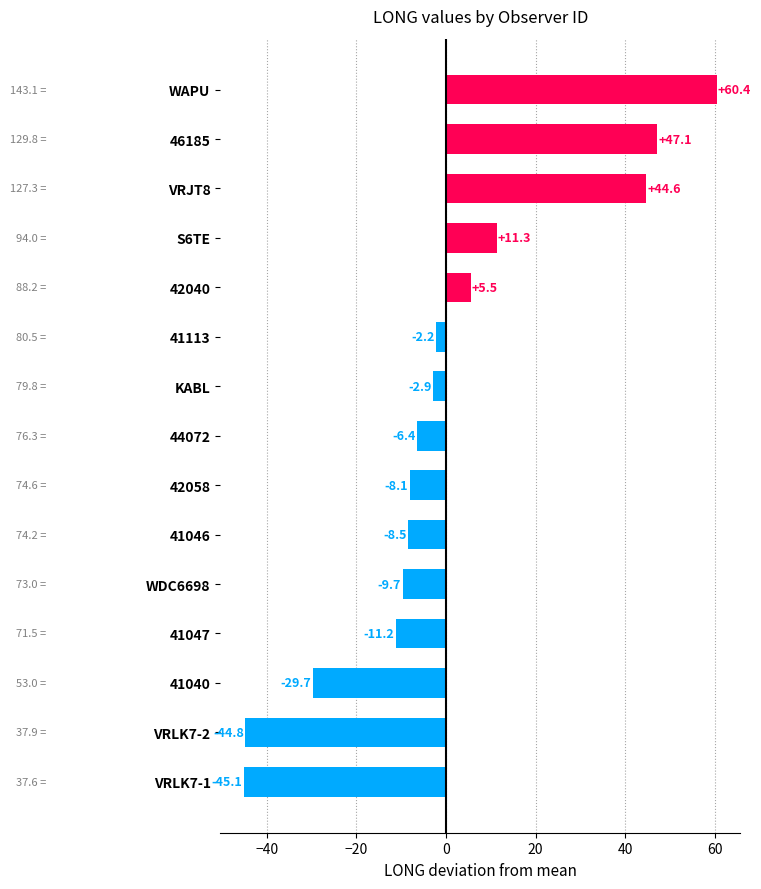

At which category does the chart reach its minimum across all series?

VRLK7-1